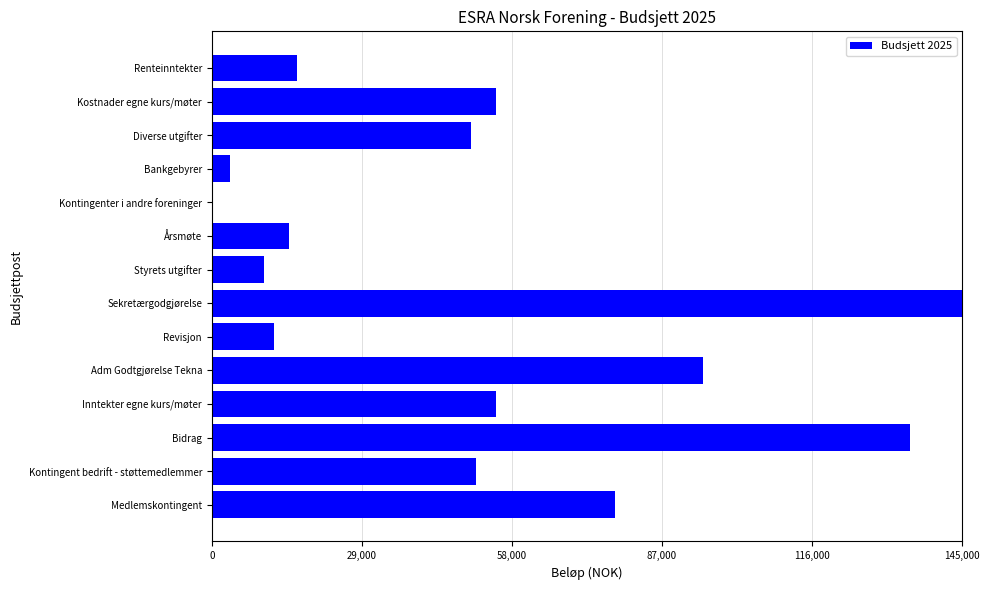

Are the bars horizontal?

Yes